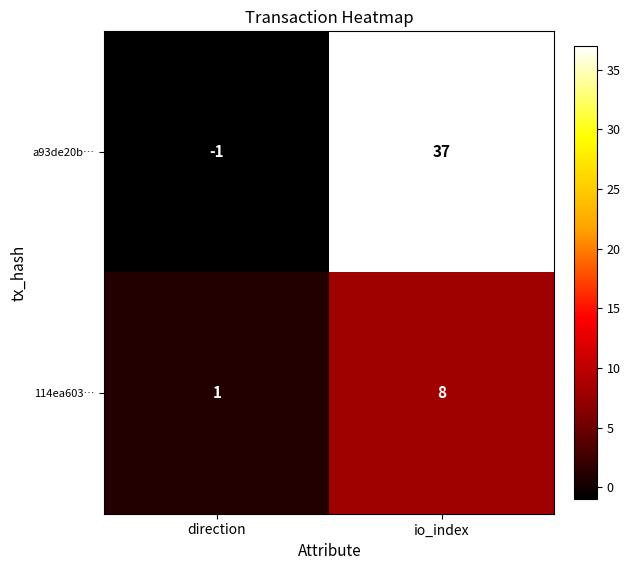

Between direction and io_index, which series saw the biggest shift?

a93de20b…